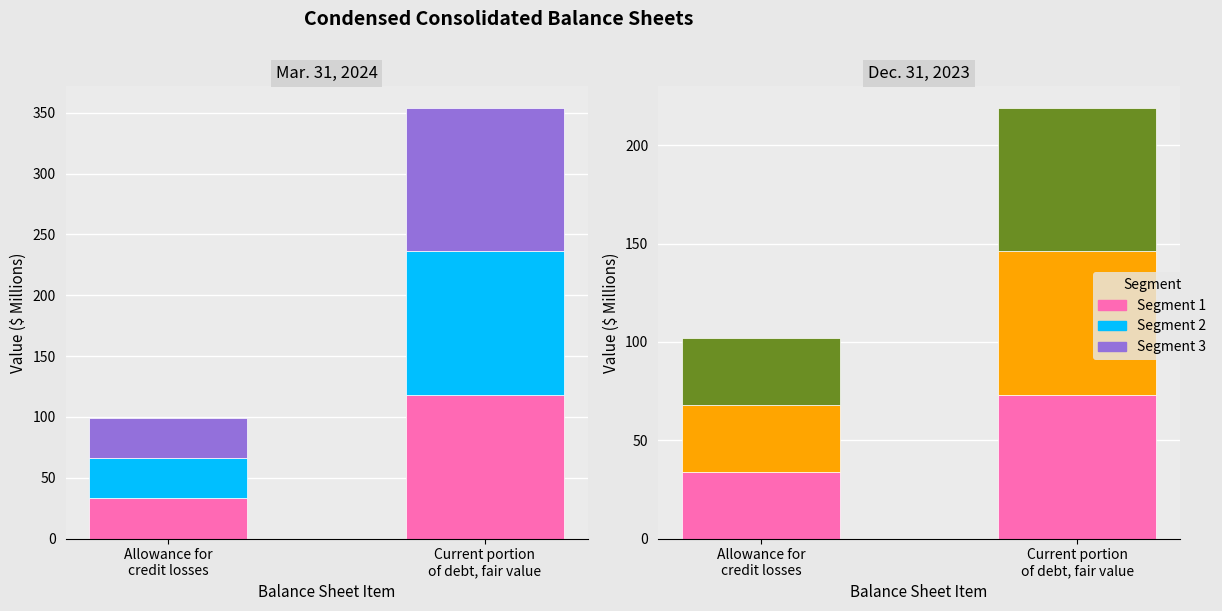

Is it true that Segment 2 equals 51 at Current portion
of debt, fair value?

False